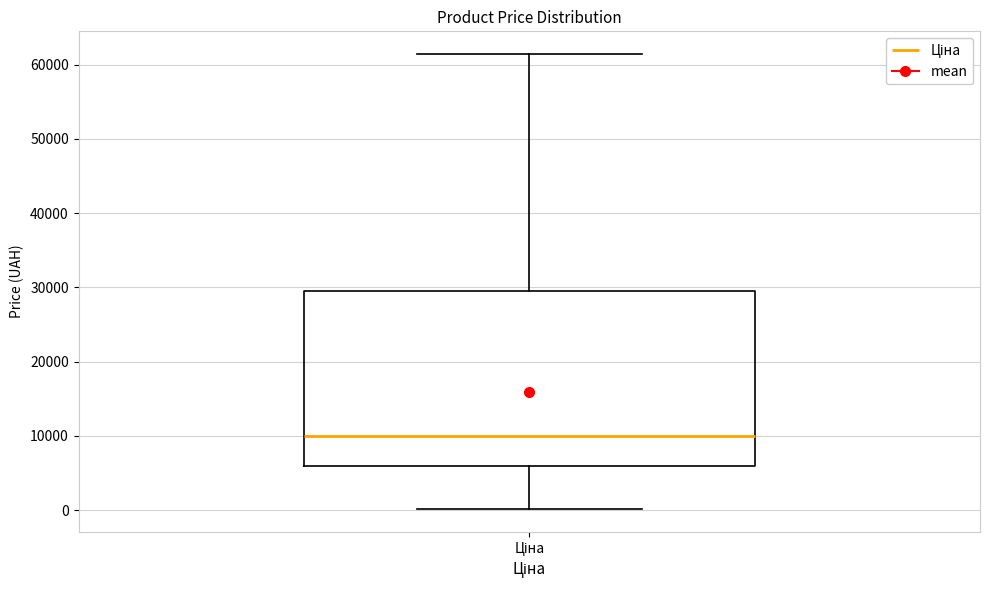

Read this box plot against the y-axis: the position of the median line, the range covered by the box, and the ends of both whiskers. The values are not printed on the chart, so give them approximately, as read against the axis.

median 10000, box 6000 to 29000, whiskers 0 to 61000